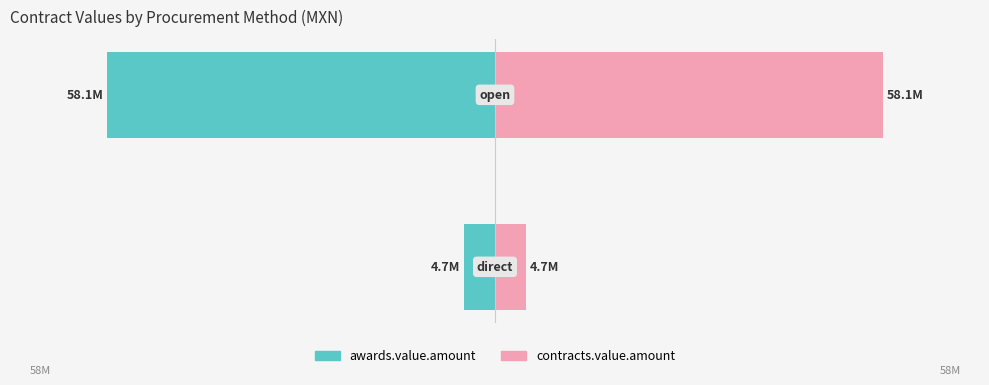

Rank the series by their average value, from lowest to highest.

awards.value.amount, contracts.value.amount